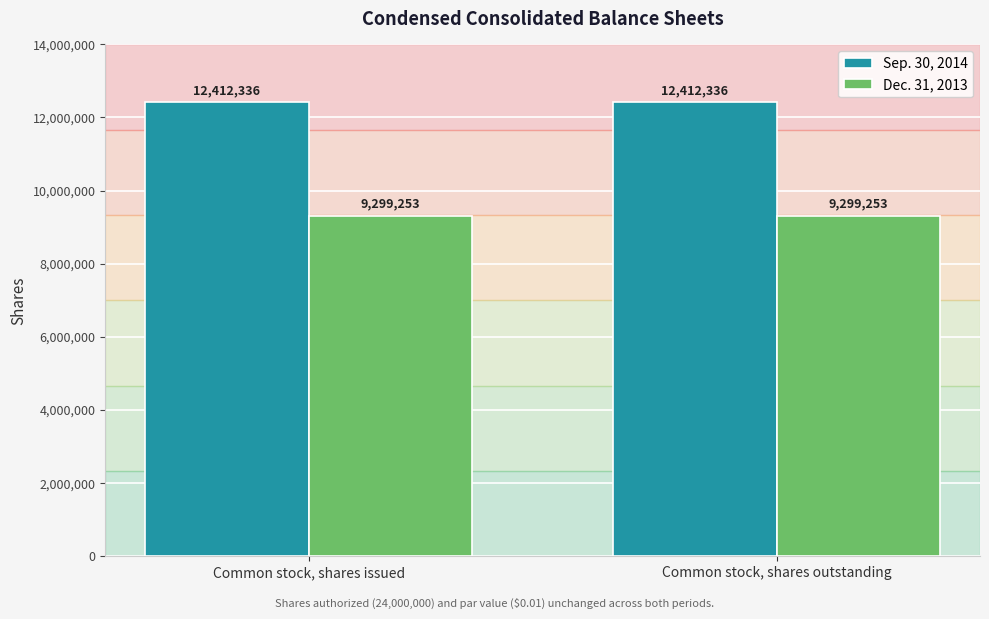

True or false: Sep. 30, 2014 has a value of 21896507 at Common stock, shares issued.

False